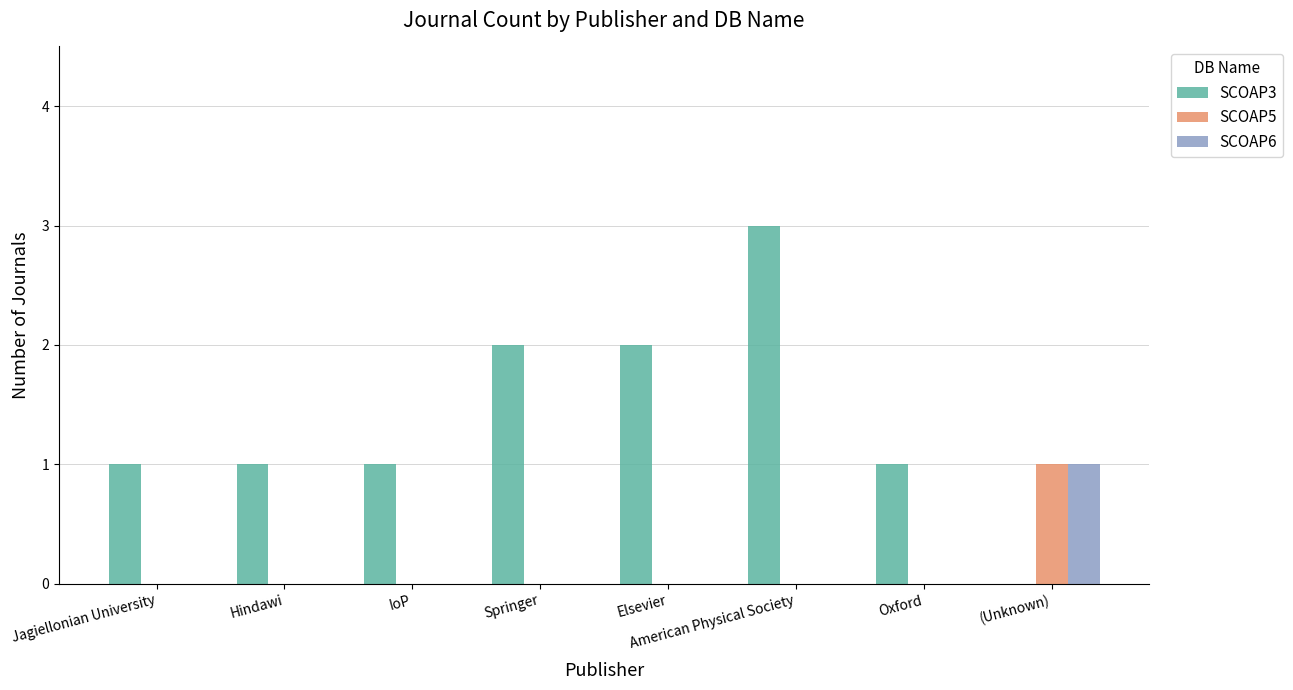

What is the highest value of the SCOAP3 series?

3